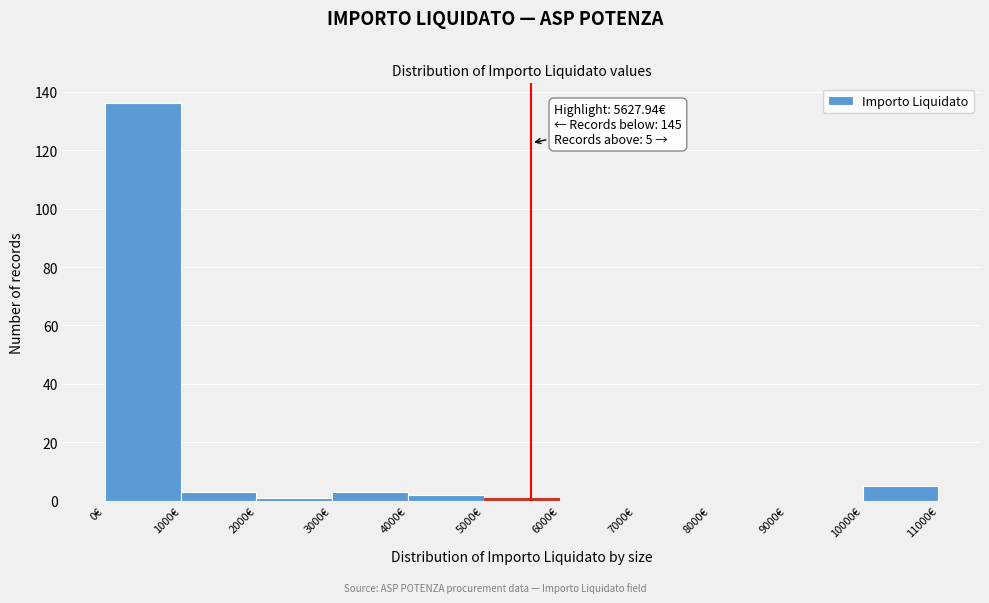

Over which range of the x-axis is the bar tallest?

0 to 1000